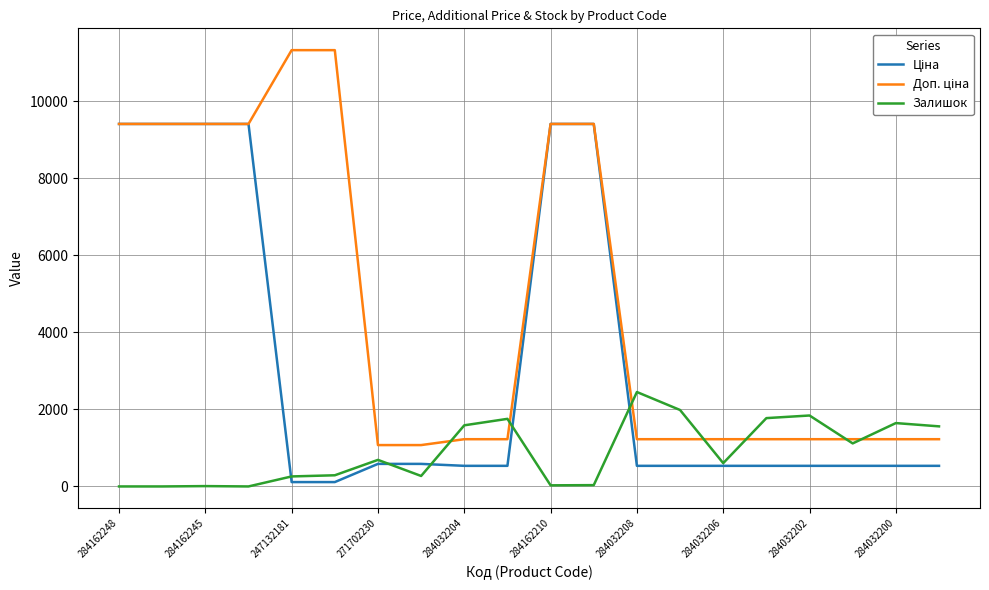

What is the greatest value displayed?

11334.0